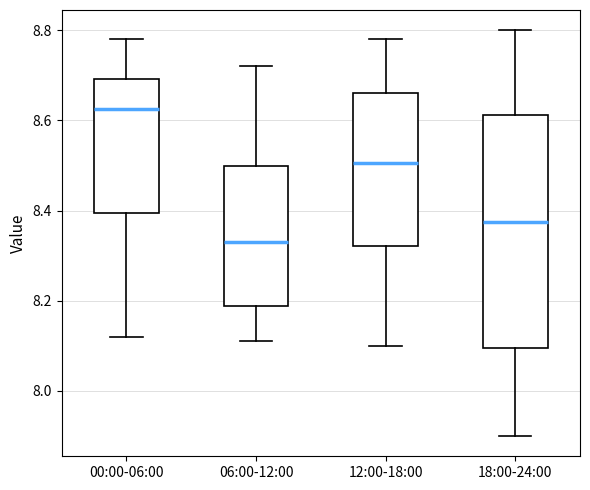

Reading left to right, transcribe this box plot: for each box, give where its median line is, the range the box spans, and where its two whiskers end, as read against the y-axis. The values are not printed on the chart, so give them approximately, as read against the axis.

00:00-06:00: median 8.62, box 8.40 to 8.70, whiskers 8.12 to 8.78
06:00-12:00: median 8.34, box 8.18 to 8.50, whiskers 8.12 to 8.72
12:00-18:00: median 8.50, box 8.32 to 8.66, whiskers 8.10 to 8.78
18:00-24:00: median 8.38, box 8.10 to 8.62, whiskers 7.90 to 8.80